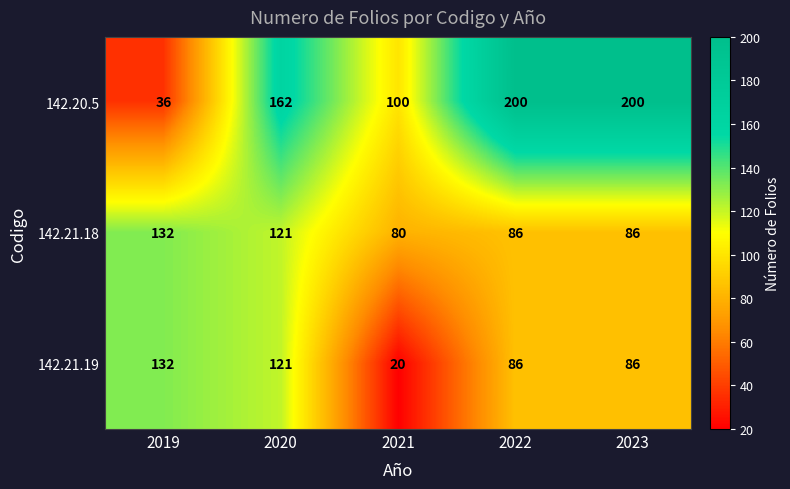

Read the 142.20.5 value at 2023.

200